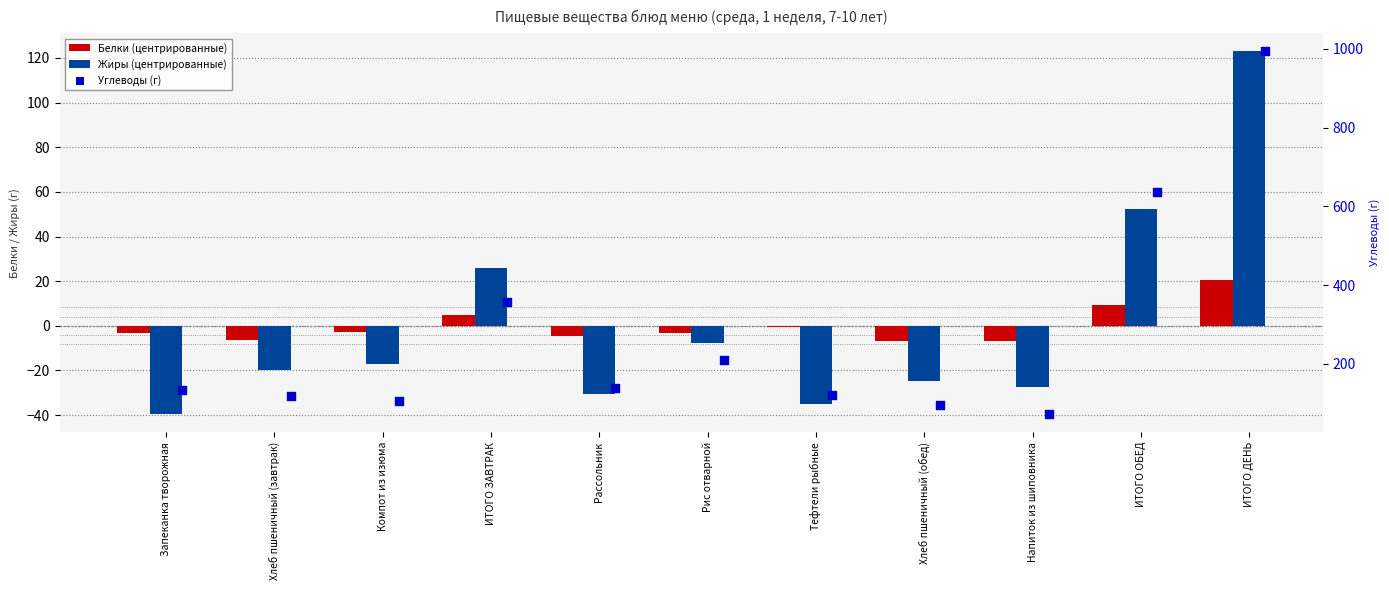

Which series reaches the minimum Y coordinate?

Жиры (центрированные)